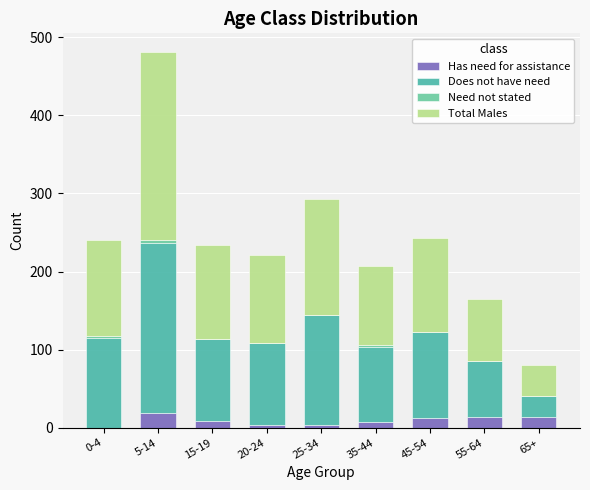

Are the bars grouped side by side (vs. stacked)?

No